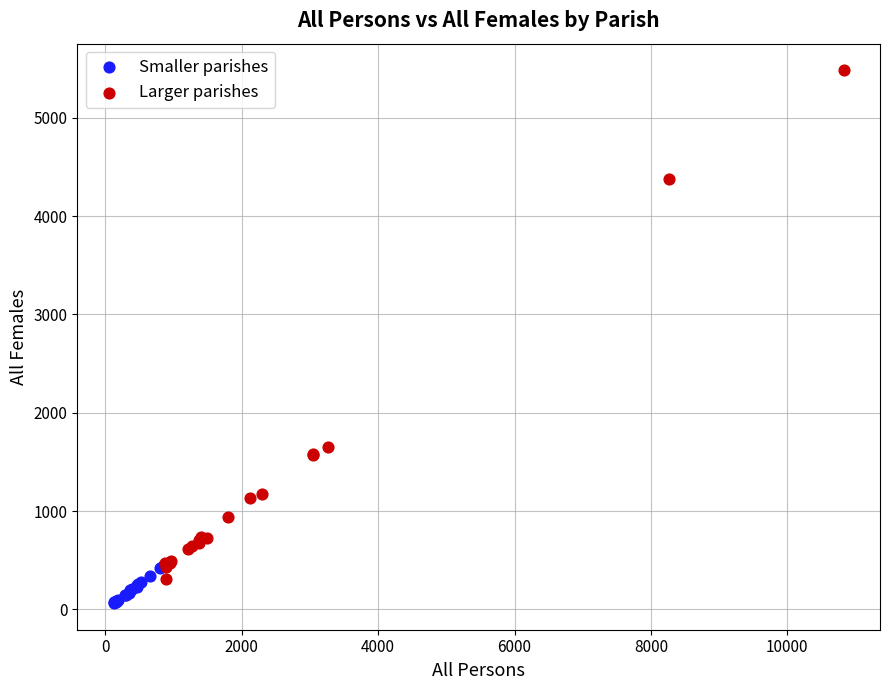

Which series reaches the minimum Y coordinate?

Smaller parishes